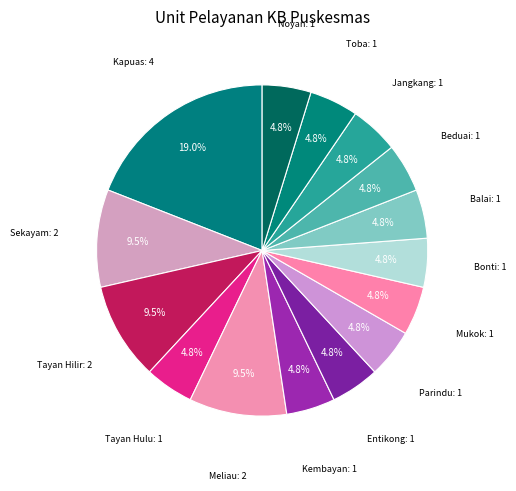

How many segments does this pie chart have?

15